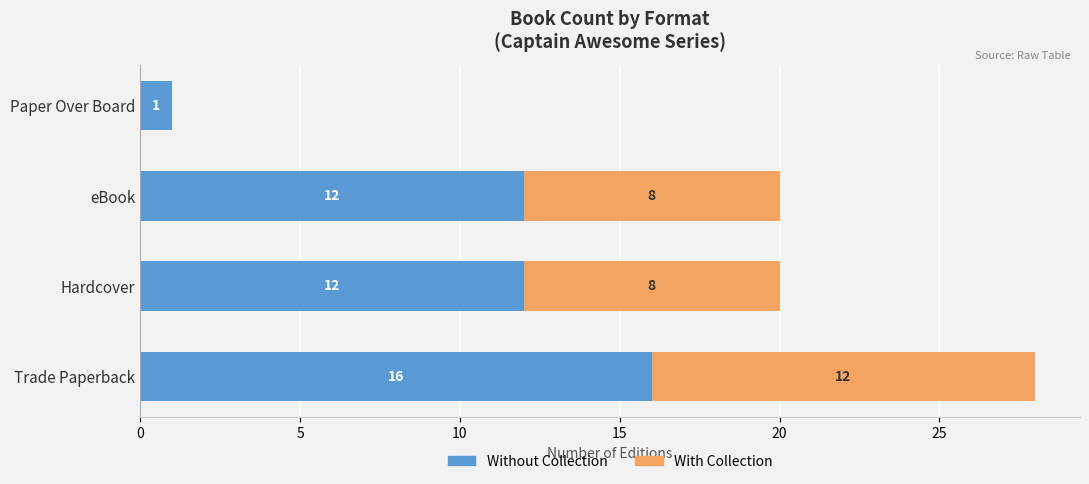

What is the sum of all Without Collection values?

41